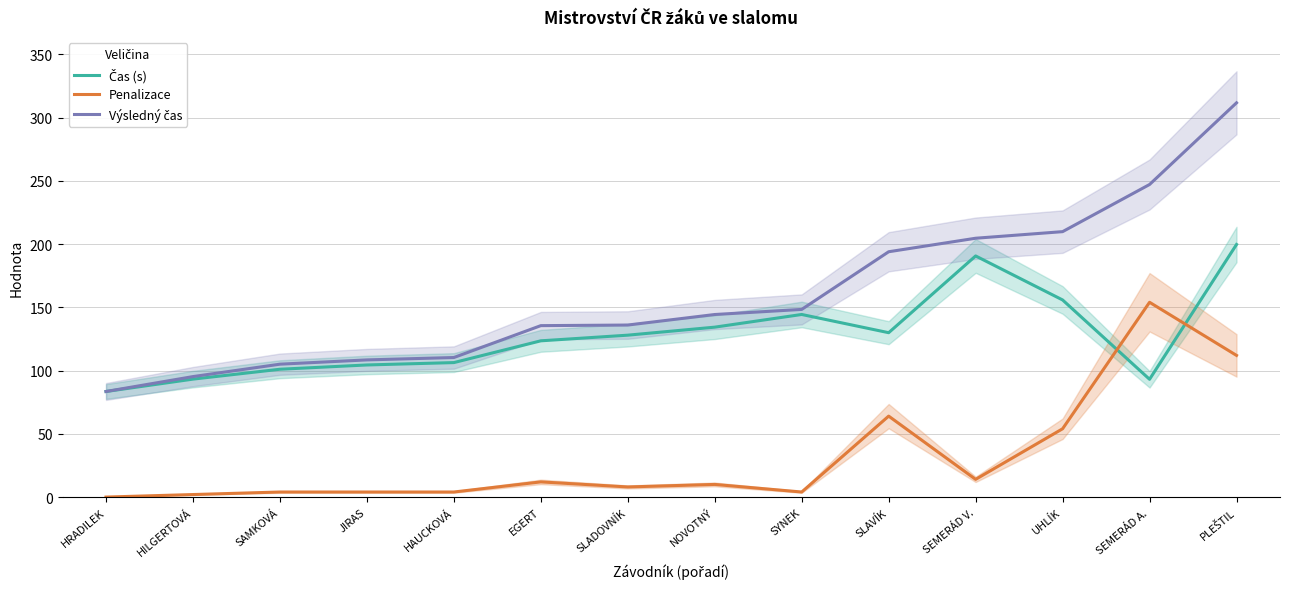

List the series in order of their peak value, highest first.

Výsledný čas, Čas (s), Penalizace